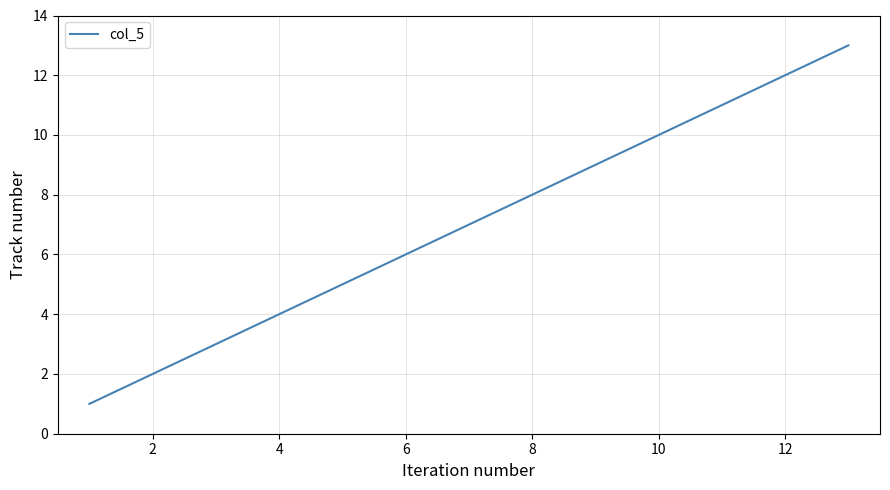

What is the sum of all values?

91